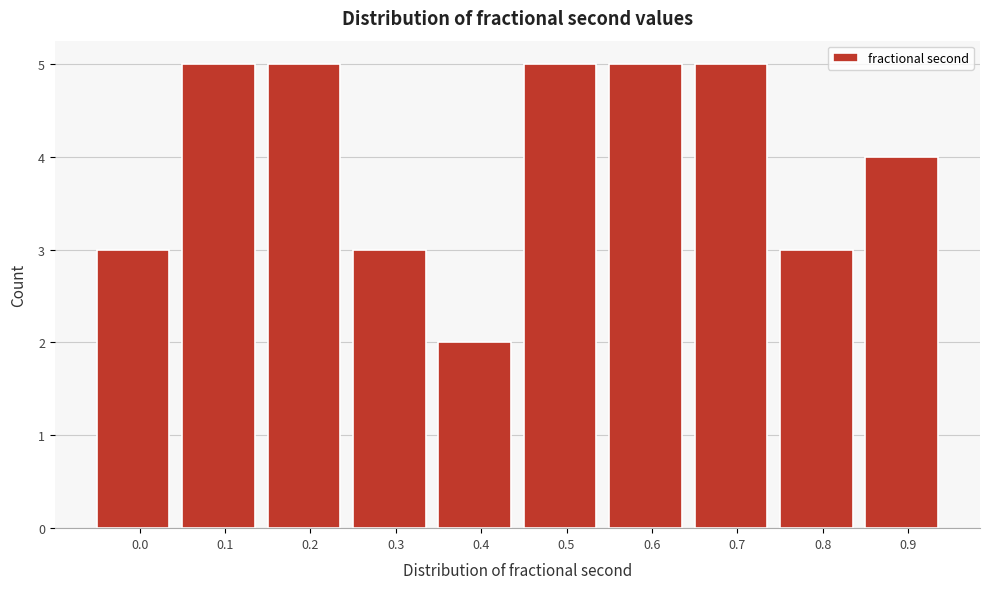

Reading left to right, extract all data points from this chart.

3	5	5	3	2	5	5	5	3	4